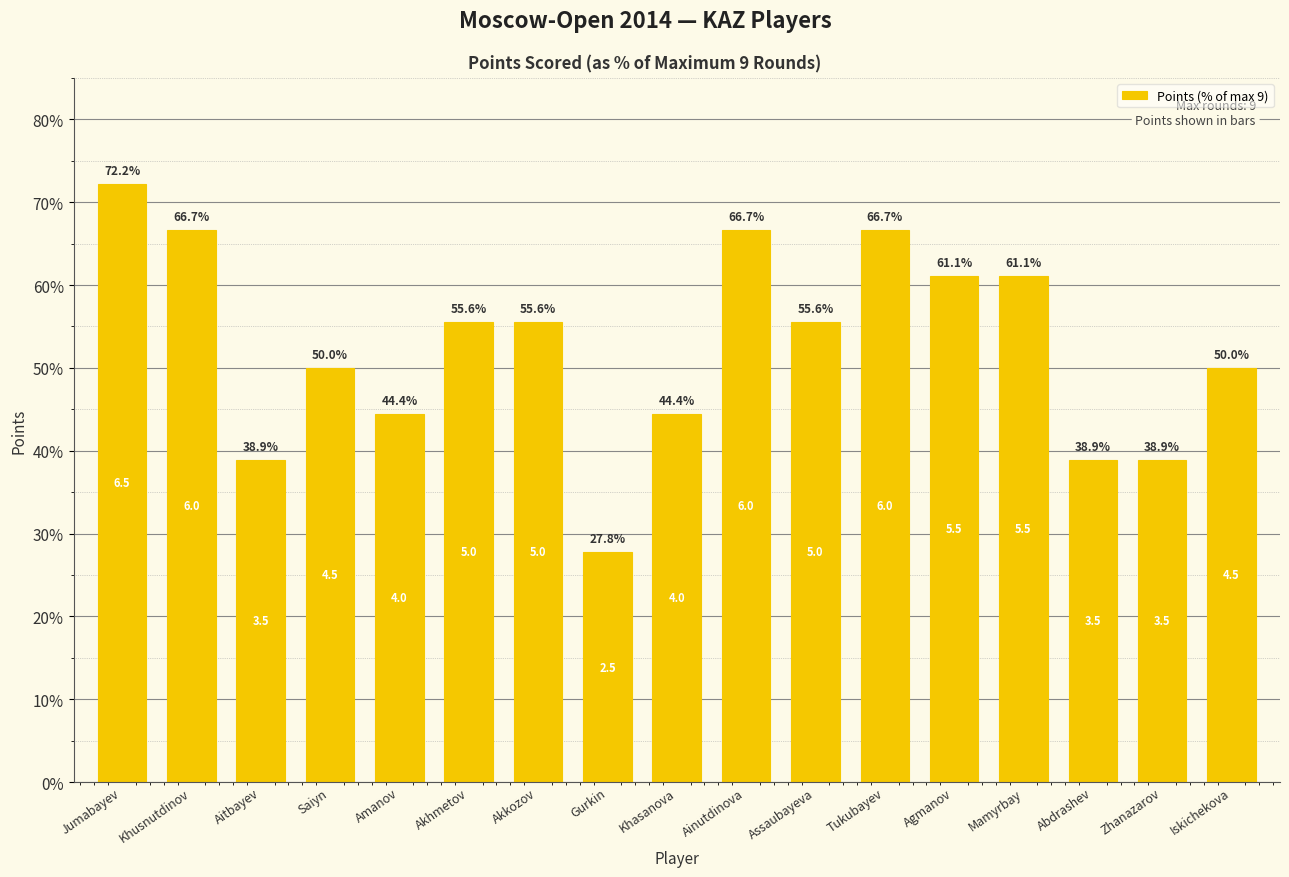

Reading right to left, transcribe all the data shown in this chart.

Iskichekova=50.0	Zhanazarov=38.9	Abdrashev=38.9	Mamyrbay=61.1	Agmanov=61.1	Tukubayev=66.7	Assaubayeva=55.6	Ainutdinova=66.7	Khasanova=44.4	Gurkin=27.8	Akkozov=55.6	Akhmetov=55.6	Amanov=44.4	Saiyn=50.0	Aitbayev=38.9	Khusnutdinov=66.7	Jumabayev=72.2